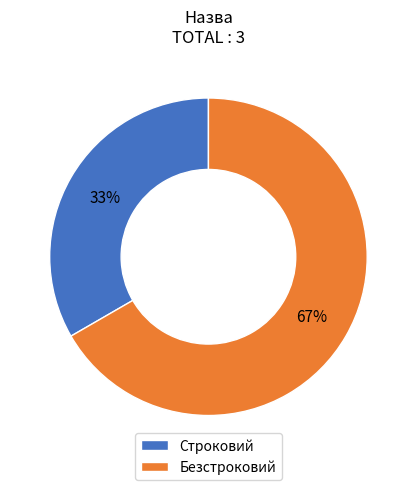

To the nearest percent, what is the combined percentage of Безстроковий and Строковий?

100%